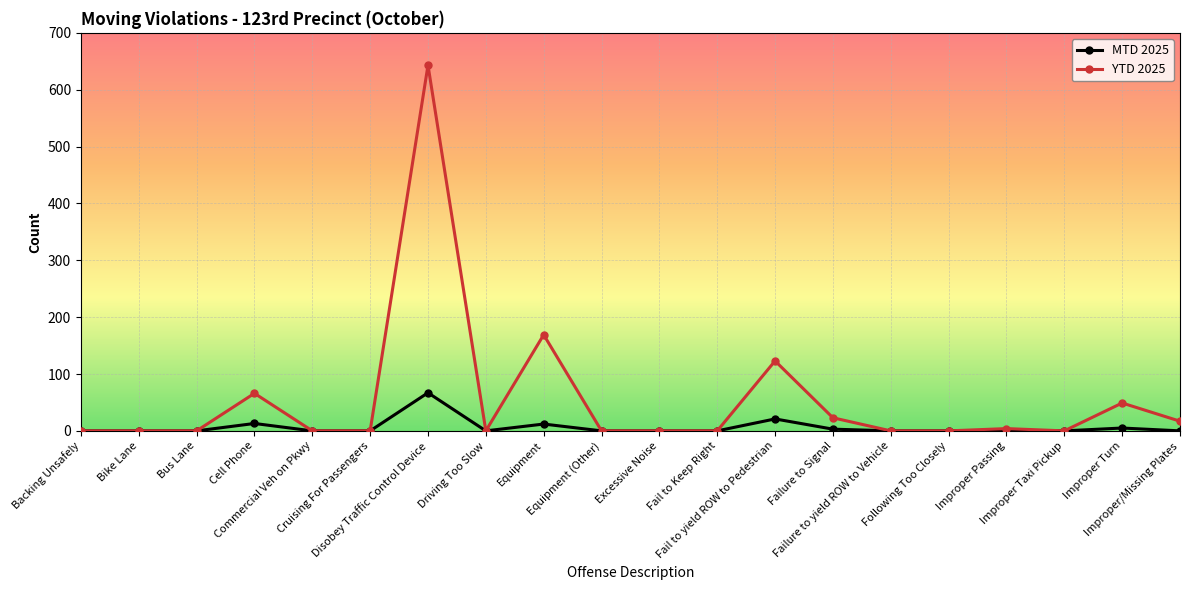

The YTD 2025 series shows -263 at Driving Too Slow. True or false?

False